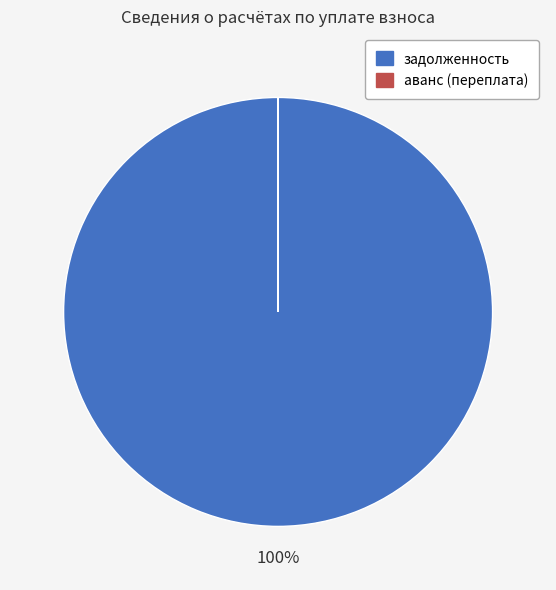

What is the largest slice in the pie chart?

задолженность